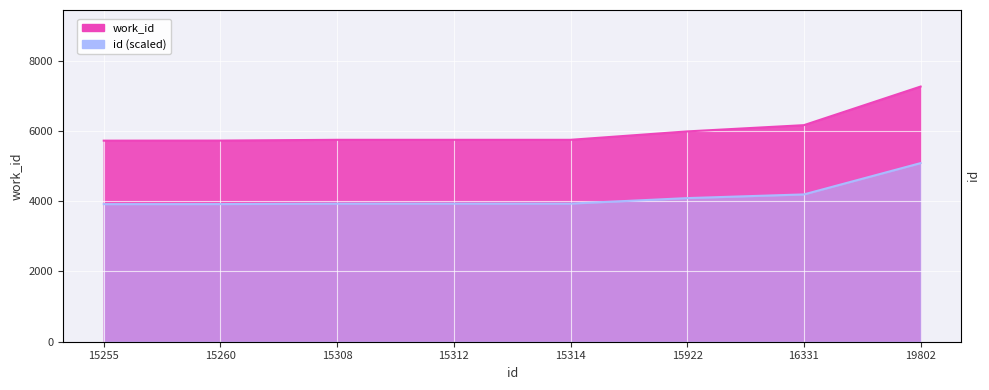

At which label does work_id first exceed 5748?

15922